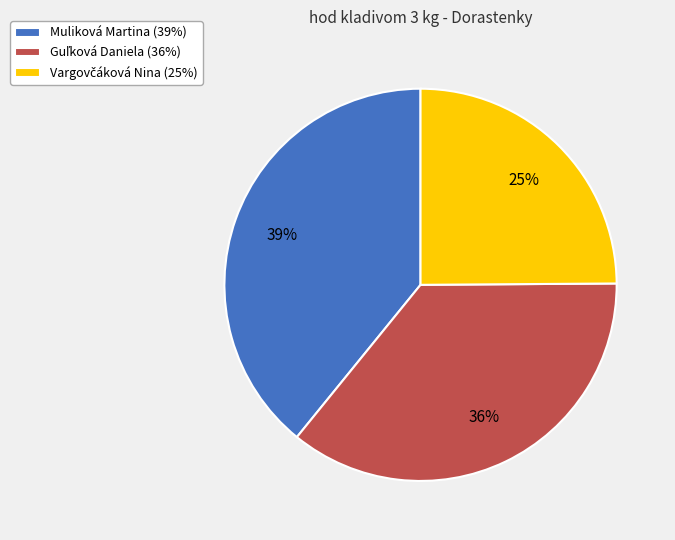

To the nearest percent, what is the average slice percentage?

33%